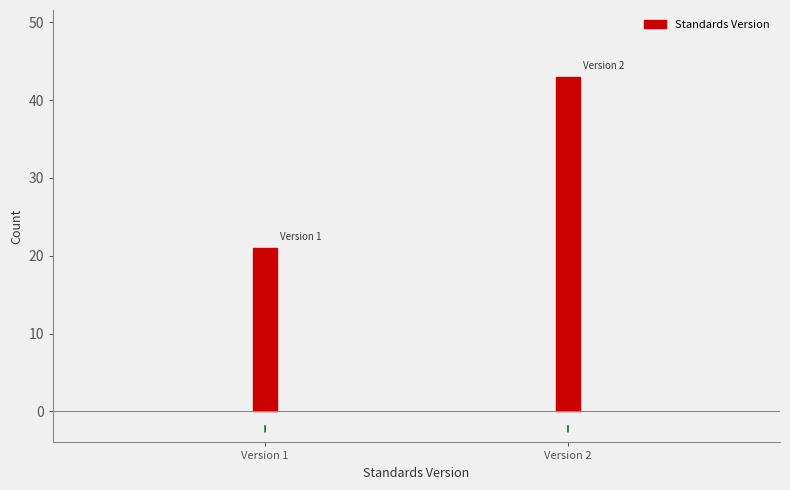

Reading left to right, list all the values displayed in this chart.

21	43